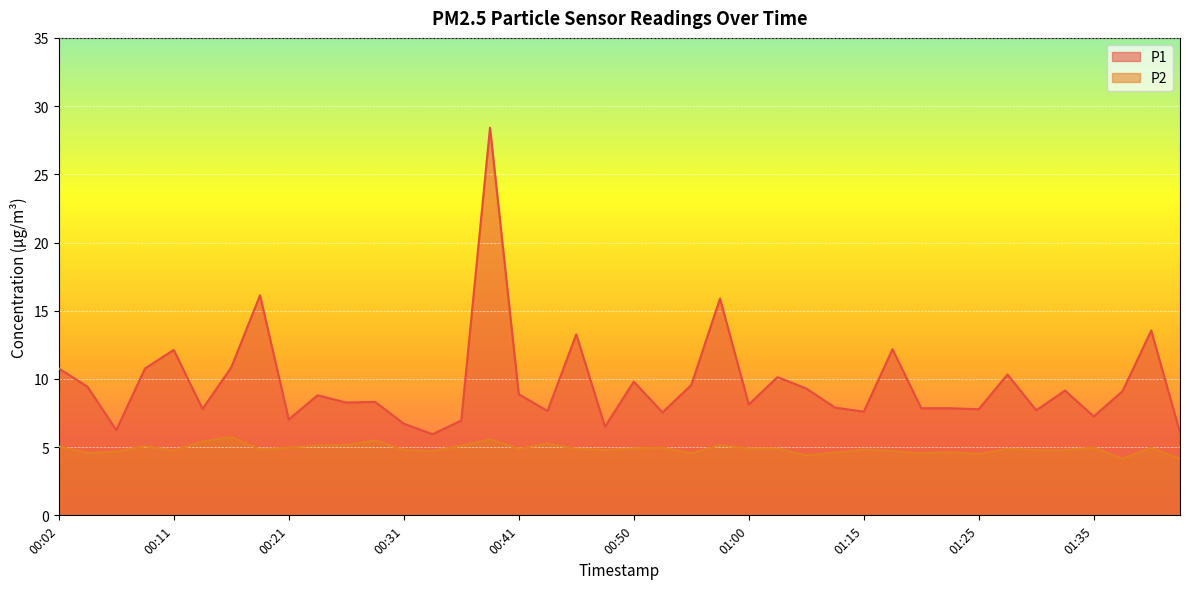

Where is the first local minimum for P2?

00:04